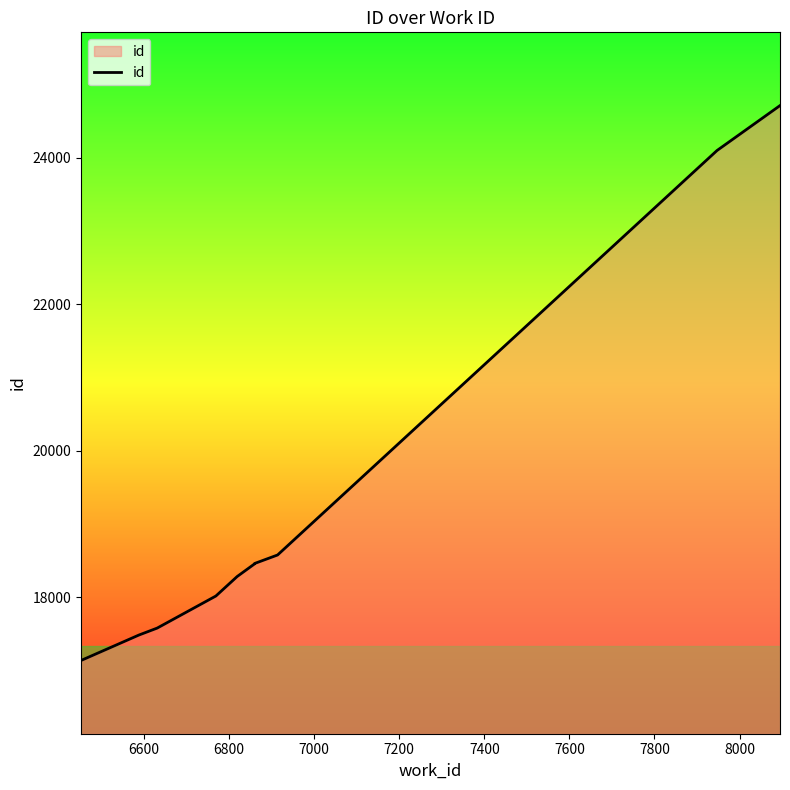

What is the sum of all values?

192835